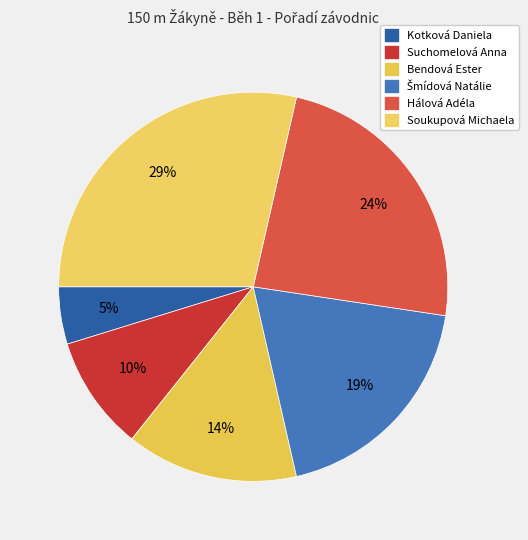

Rank the categories by value from lowest to highest.

Kotková Daniela, Suchomelová Anna, Bendová Ester, Šmídová Natálie, Hálová Adéla, Soukupová Michaela